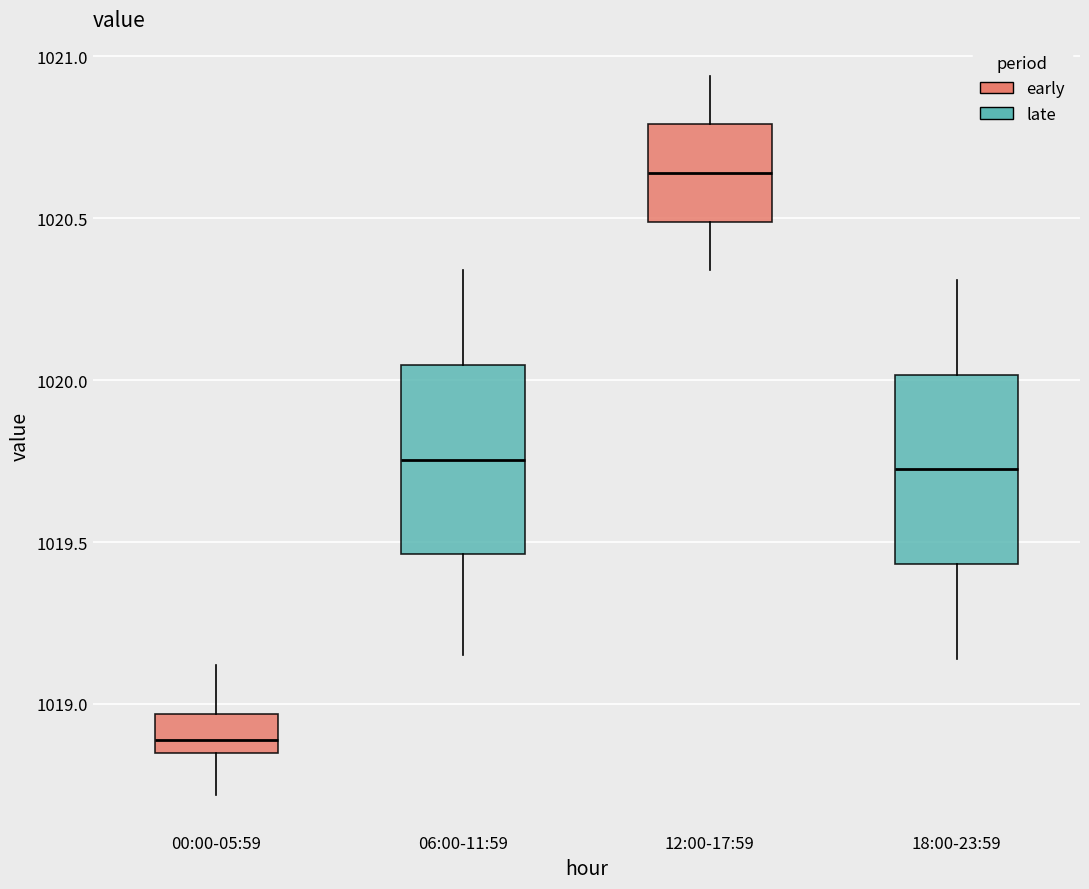

Where is the lower edge of the box for 18:00-23:59 on the y-axis? The values are not printed on the chart, so give them approximately, as read against the axis.

1019.45